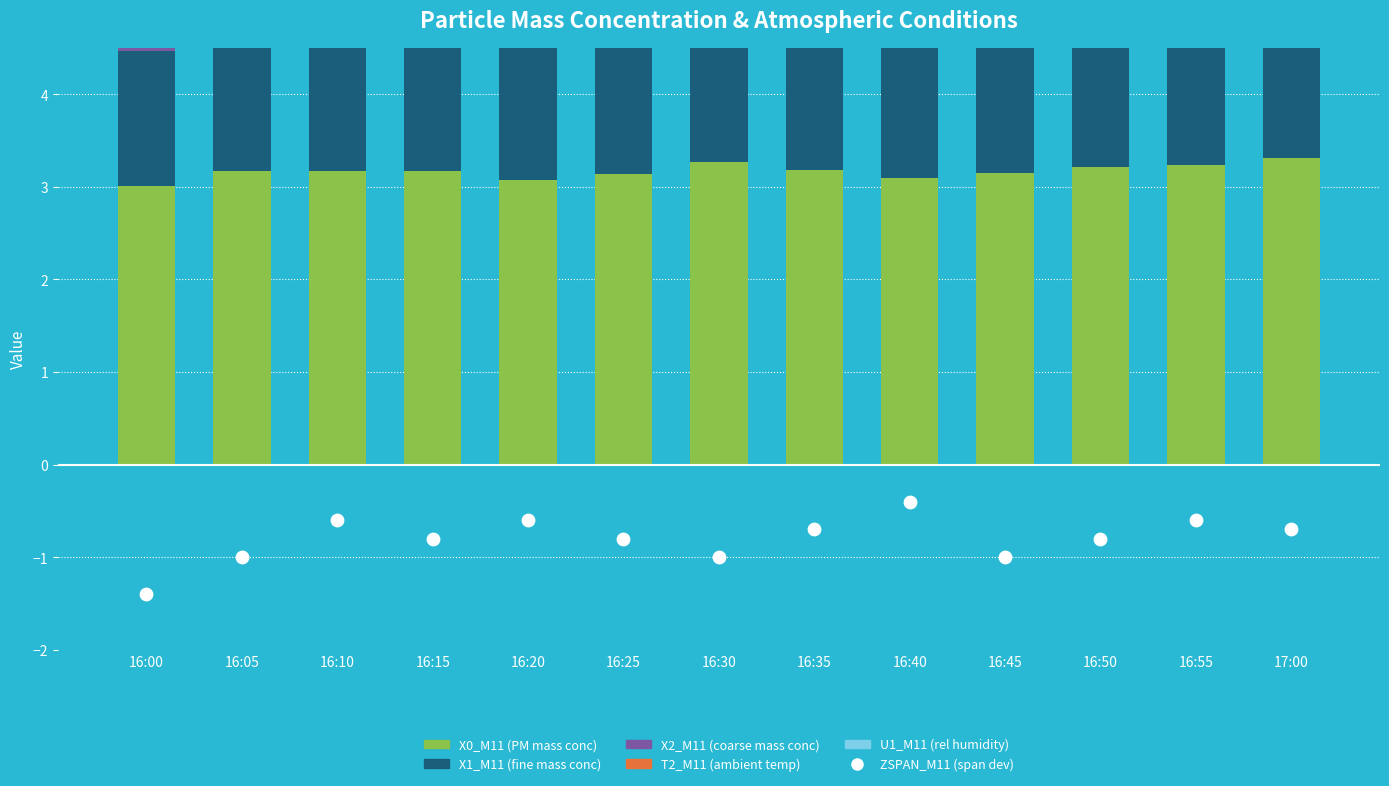

Is the value of U1_M11 (rel humidity) at 16:30 greater than the value of X1_M11 (fine mass conc) at 16:00?

Yes